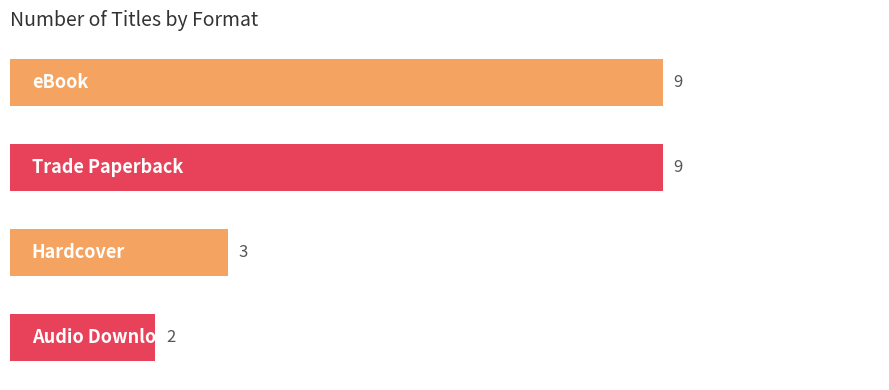

How many values are between 3 and 9?

3